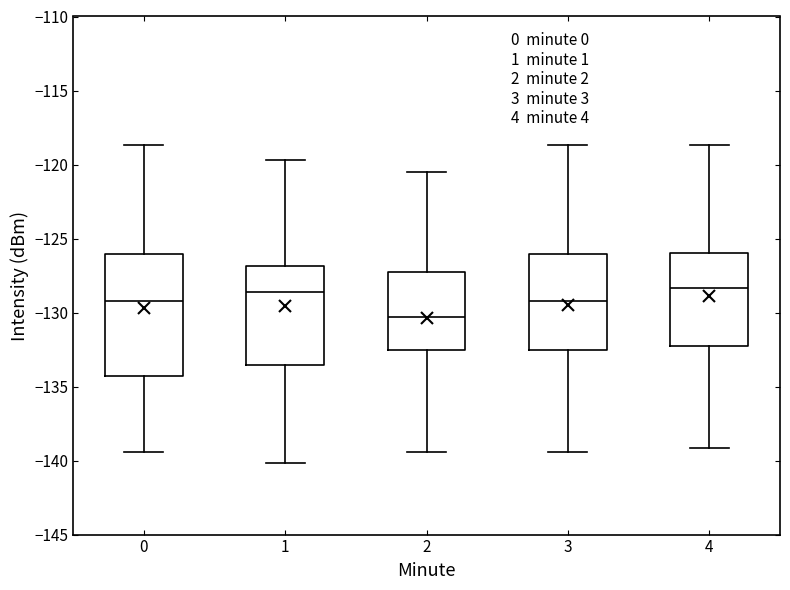

Where is the upper edge of the box at x = 2 on the y-axis? The values are not printed on the chart, so give them approximately, as read against the axis.

-127.0